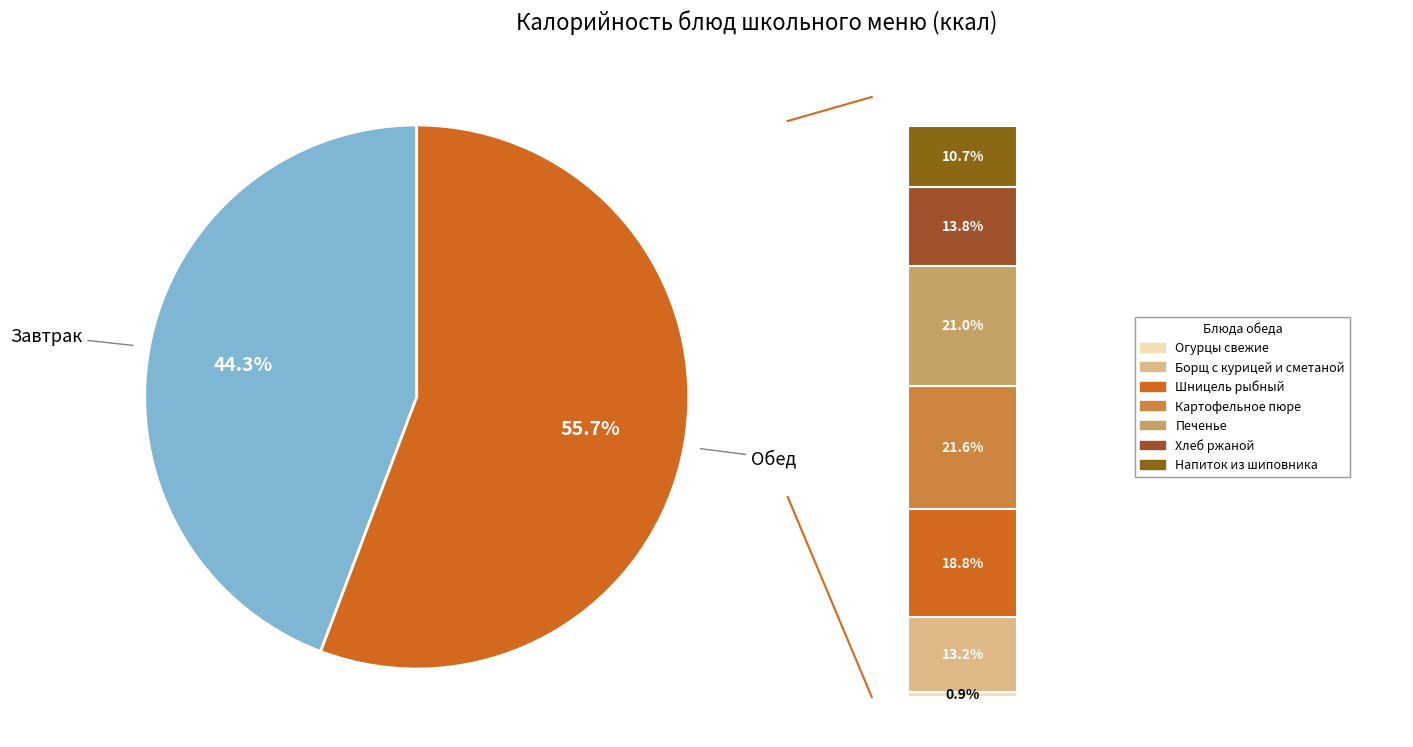

What percentage is the Шницель рыбный slice, to the nearest percent?

10%